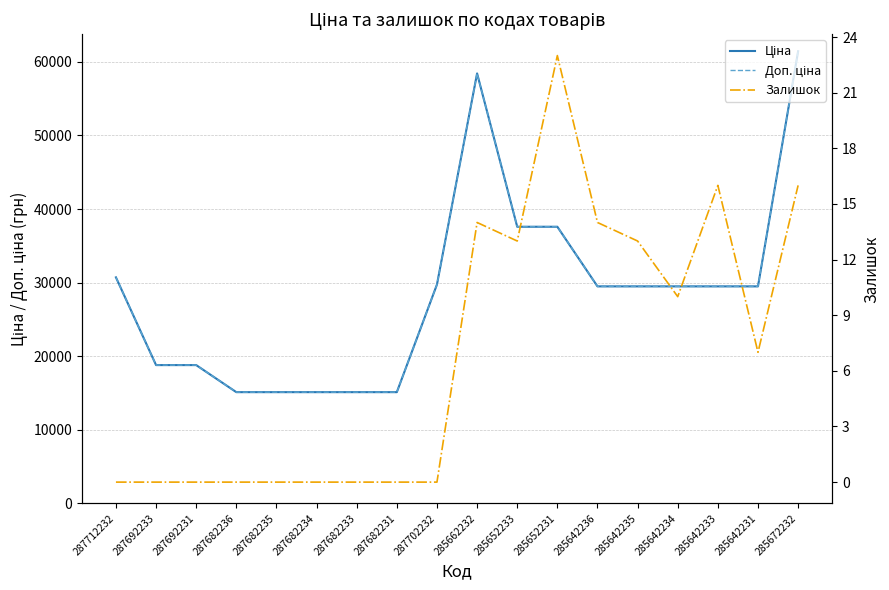

What is the total value across all series at 285642231?

58990.0